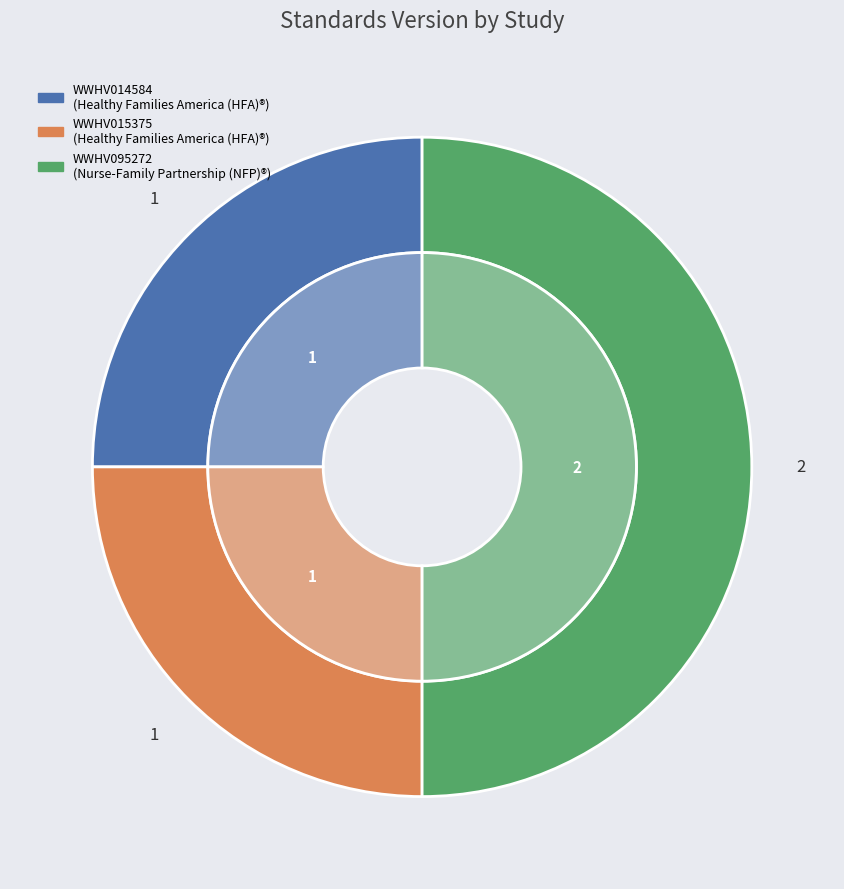

What percentage is the WWHV014584 slice, to the nearest percent?

25%